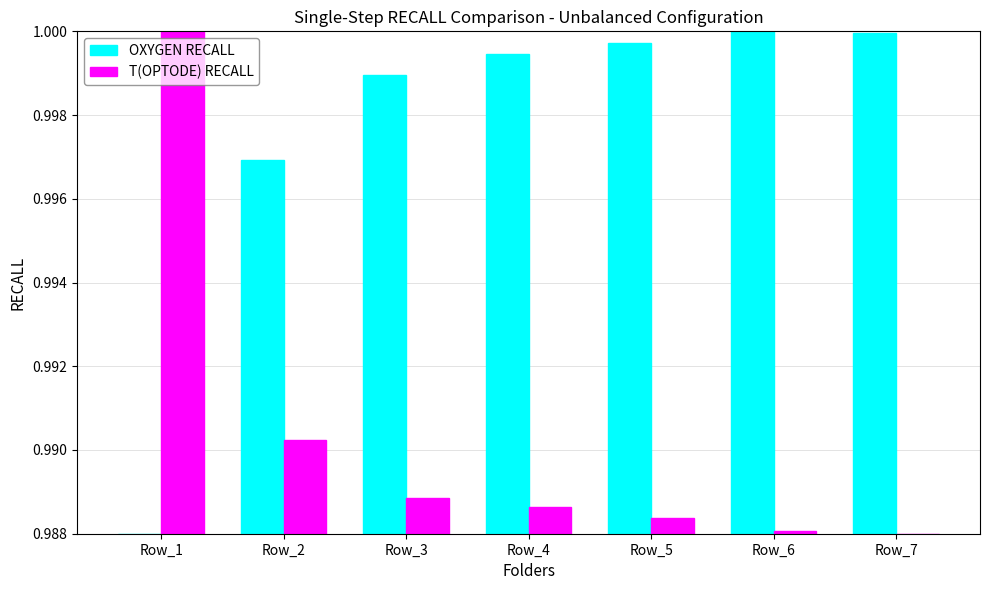

What is the total value across all series at Row_4?

2.0